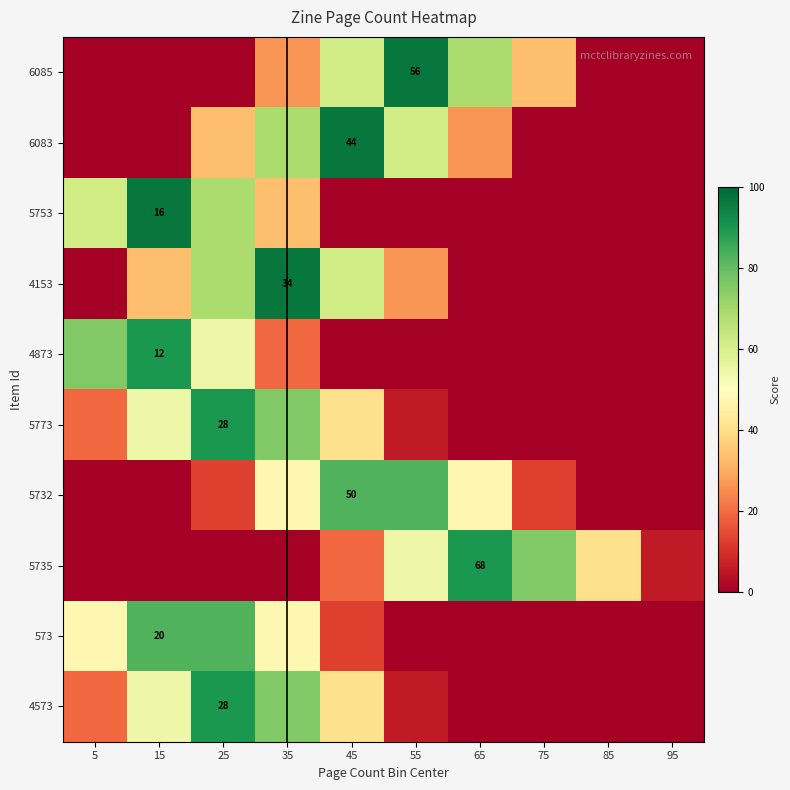

What is the sum of the 6085 values at 45 and 35?

88.0